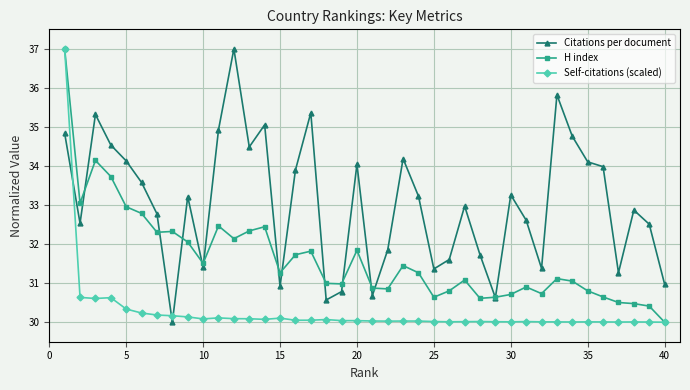

True or false: Self-citations (scaled) has more than 2 points higher than both neighbors.

True